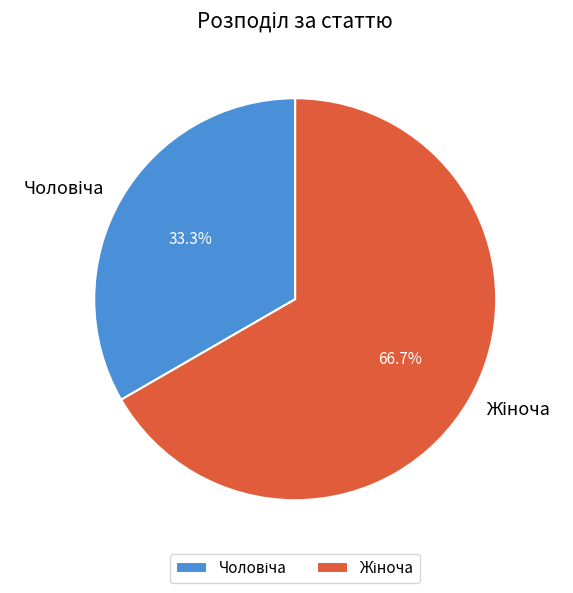

Does any single category account for the majority?

Yes